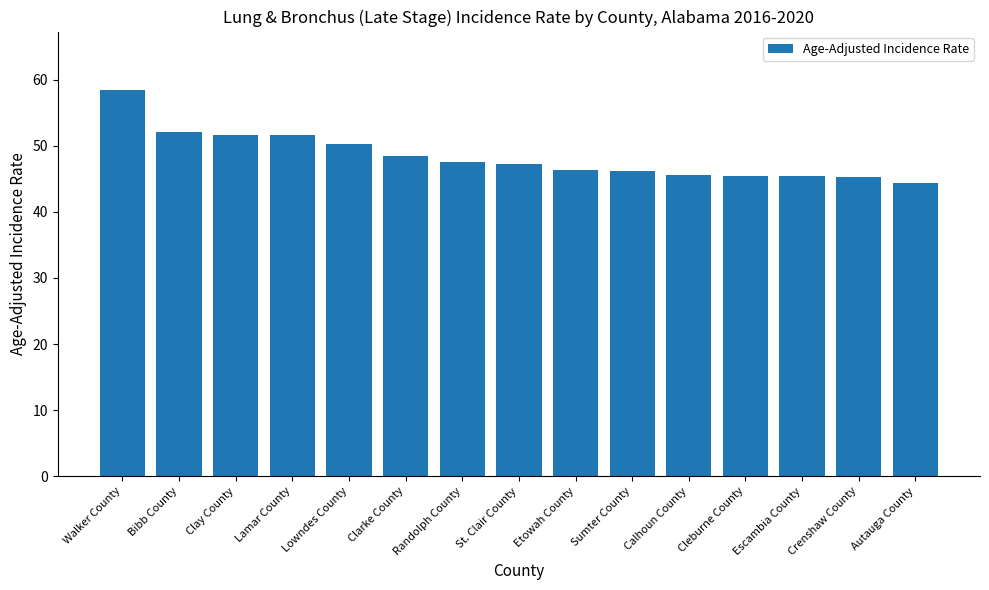

What is the greatest value displayed?

58.5